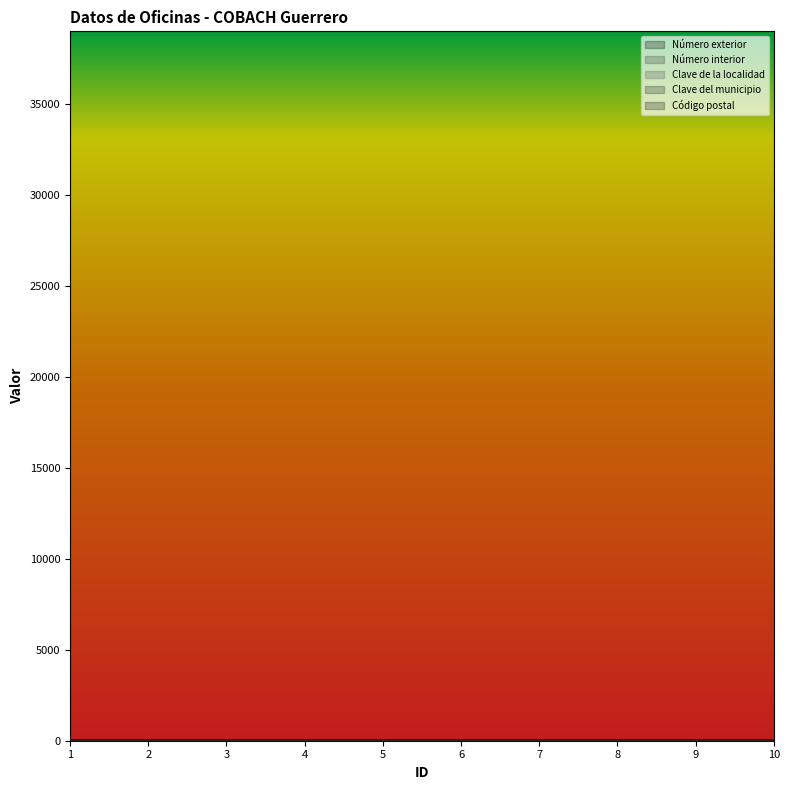

Which series has the largest range (max minus min)?

Número exterior